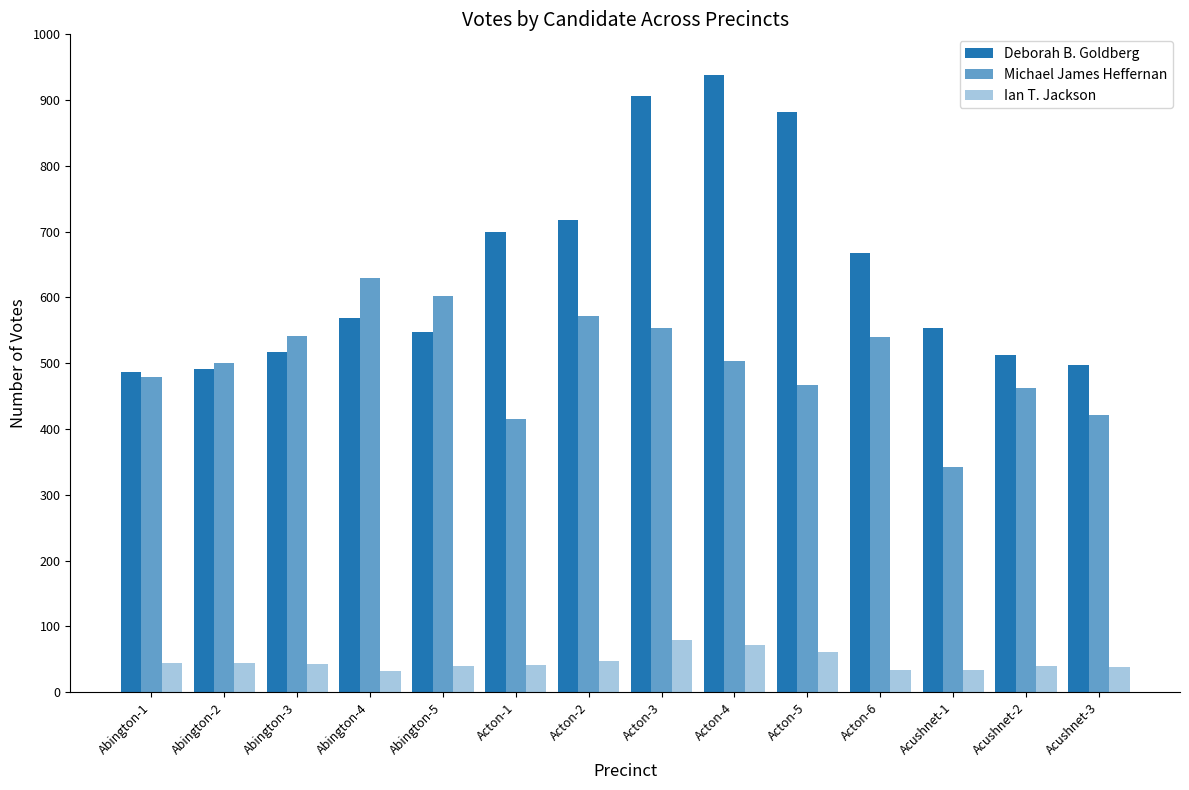

How many values in the Michael James Heffernan series are below 504?

7